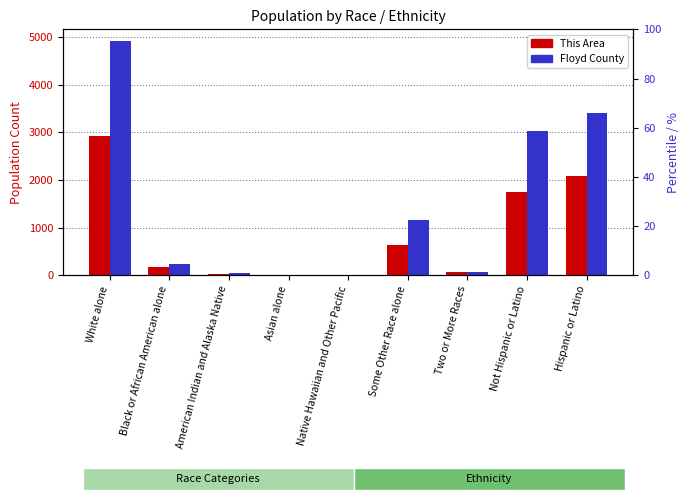

What is the lowest value of the Floyd County series?

1